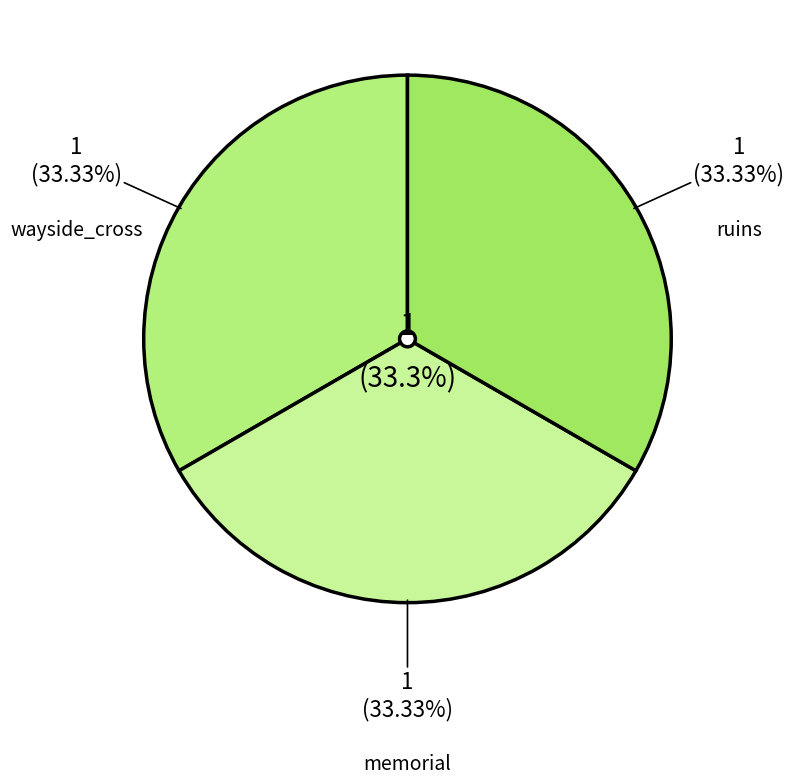

Which category has the biggest portion of the pie?

memorial